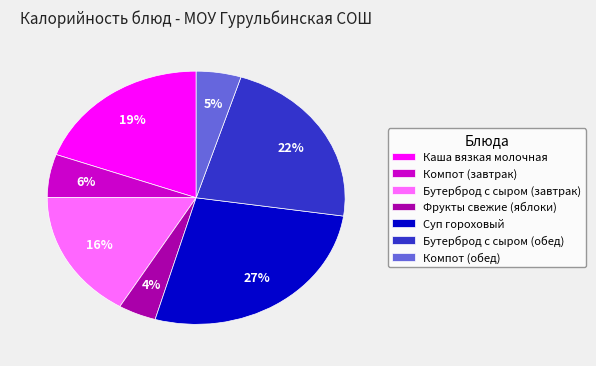

Count the number of slices in the pie.

7